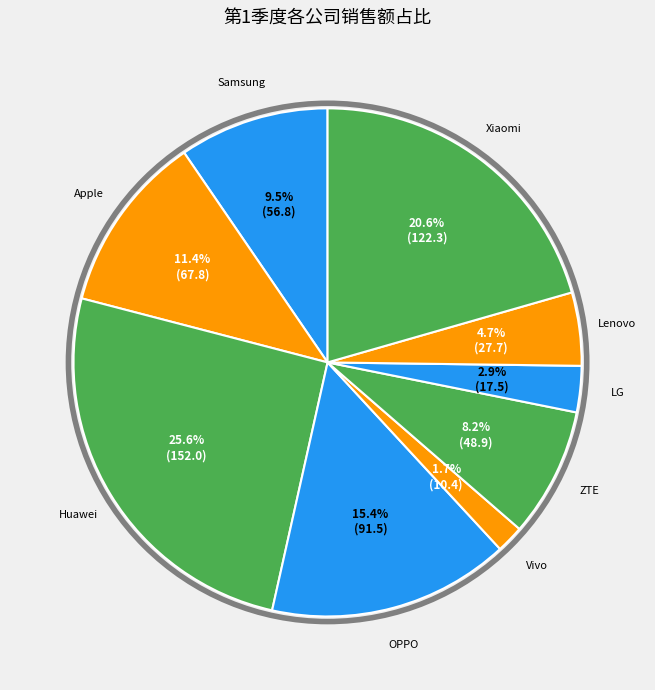

Count the number of slices in the pie.

9